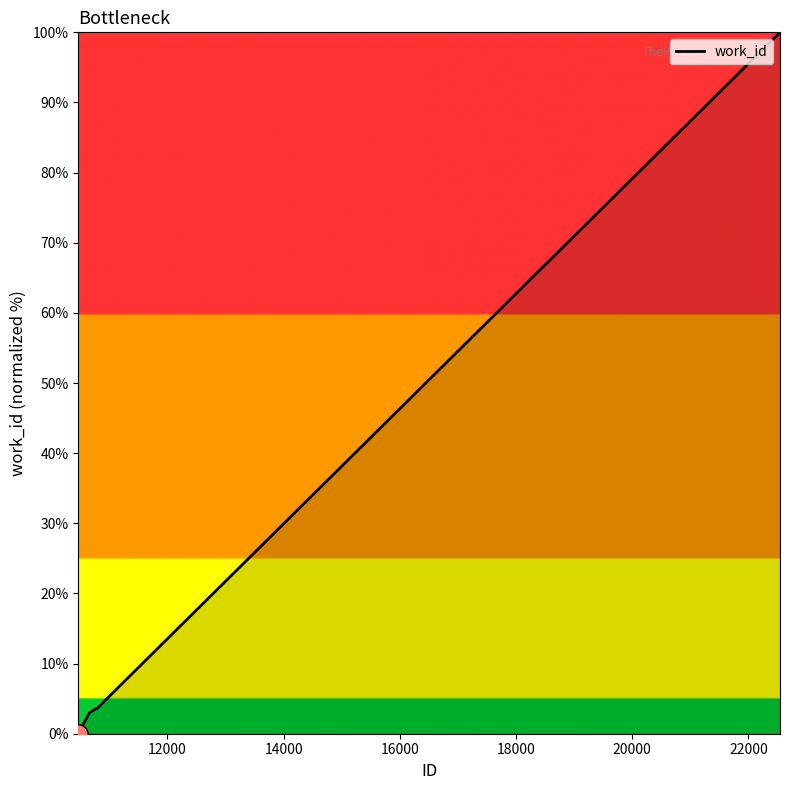

What is the difference between the maximum and minimum values?

100.0